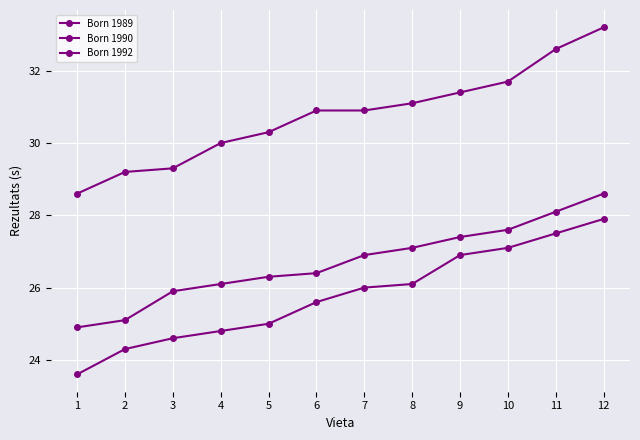

How many series are shown in this chart?

3